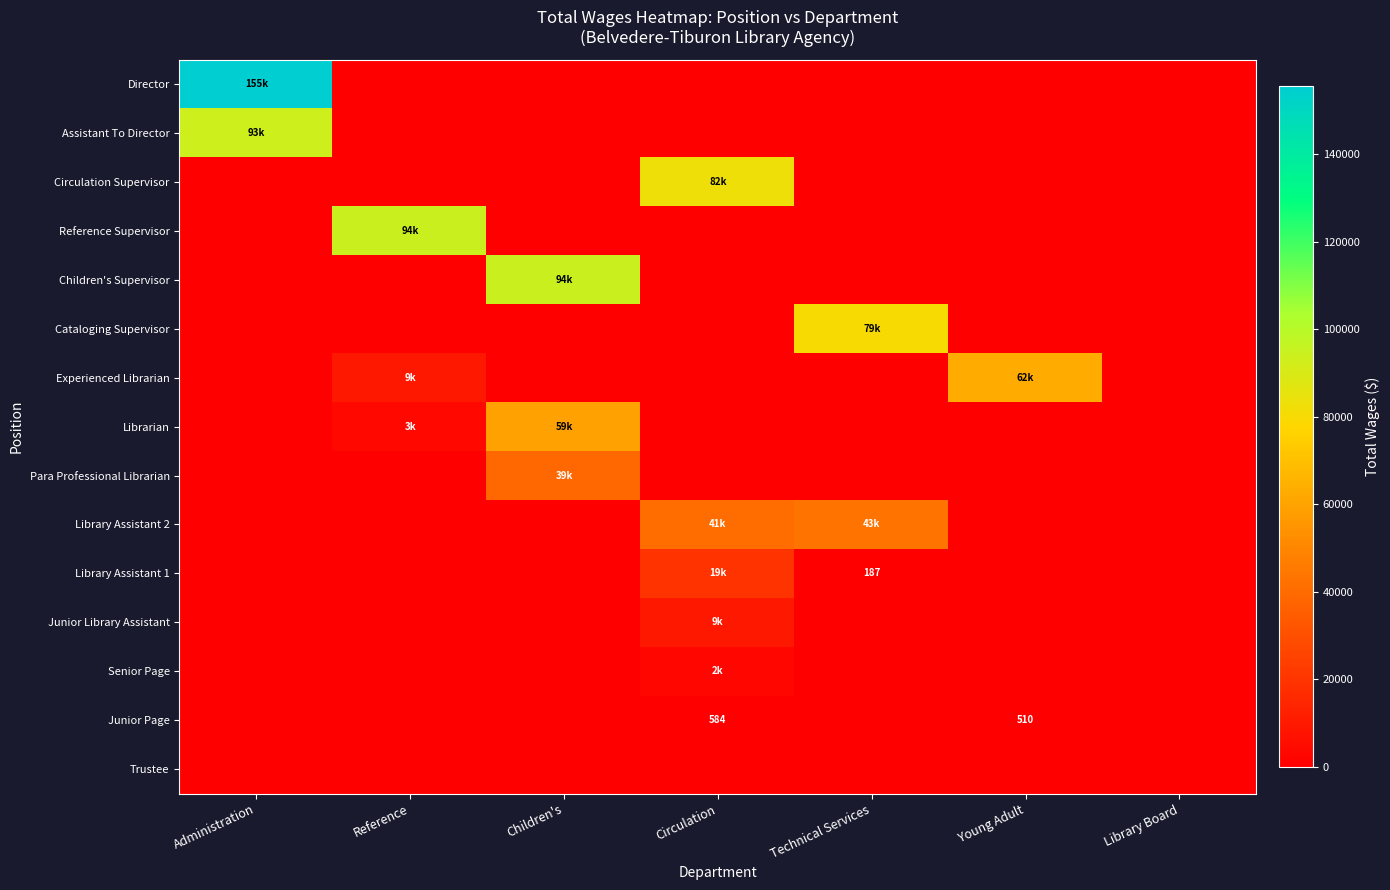

True or false: Librarian has a value of 0.0 at Library Board.

True